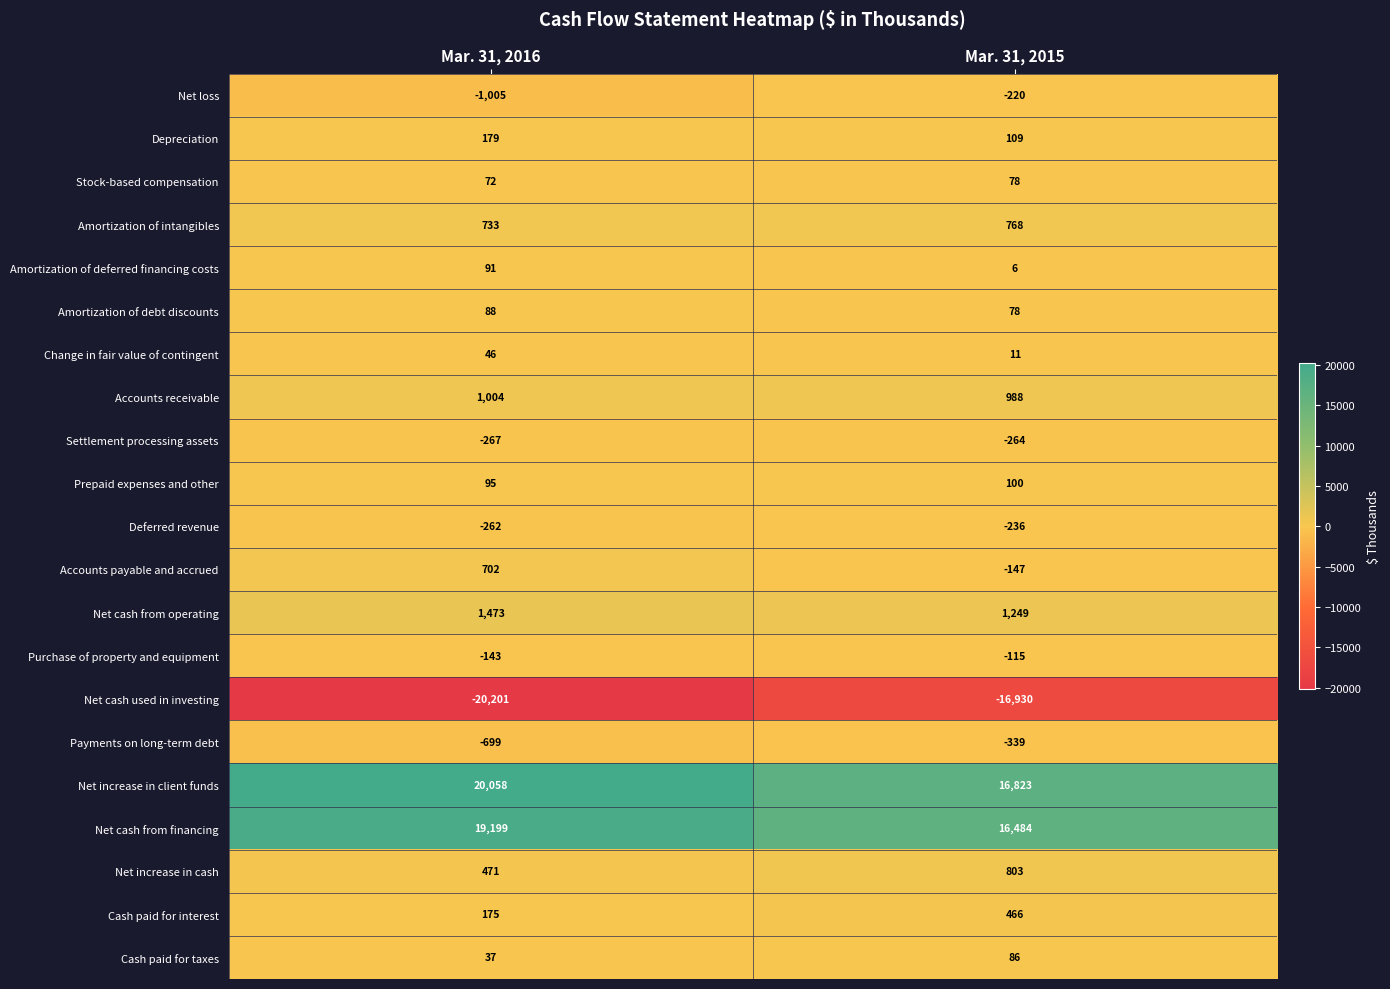

Which series has the widest spread of values?

Net cash used in investing